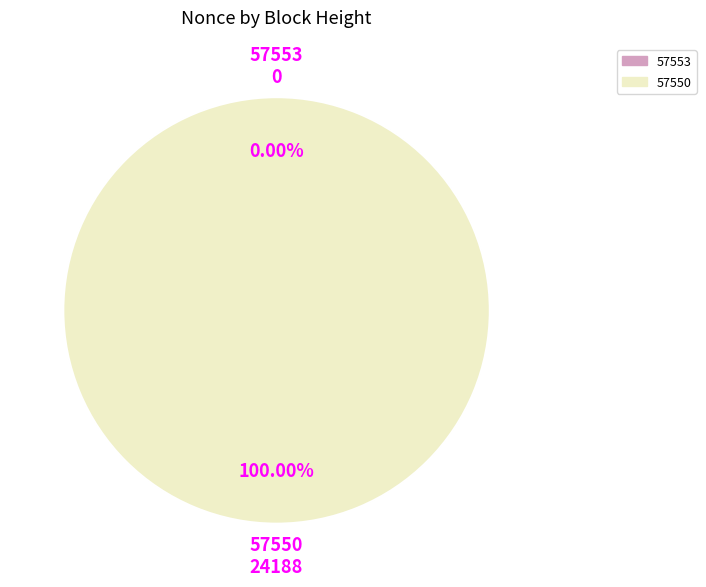

True or false: 57550 accounts for 100% of the total.

True